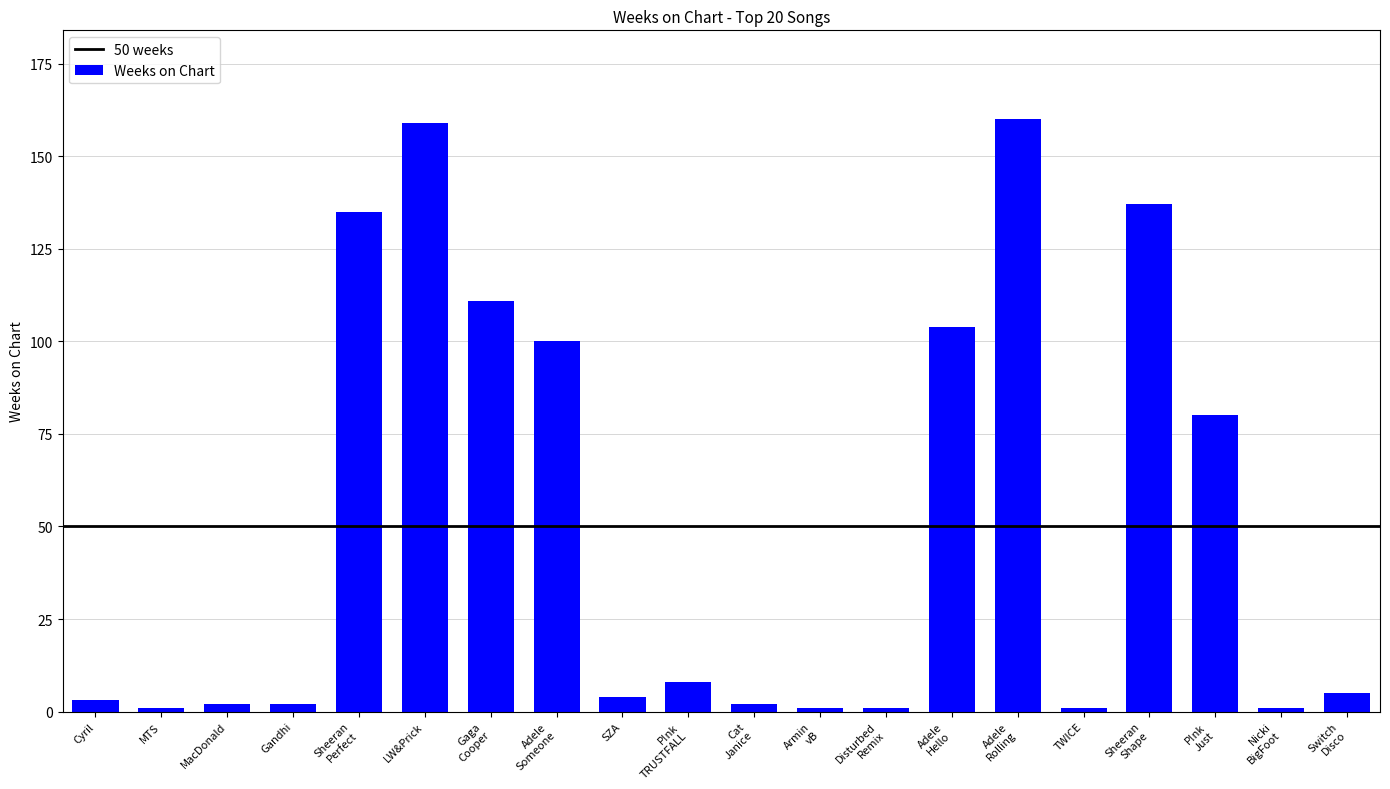

What is the greatest value displayed?

160